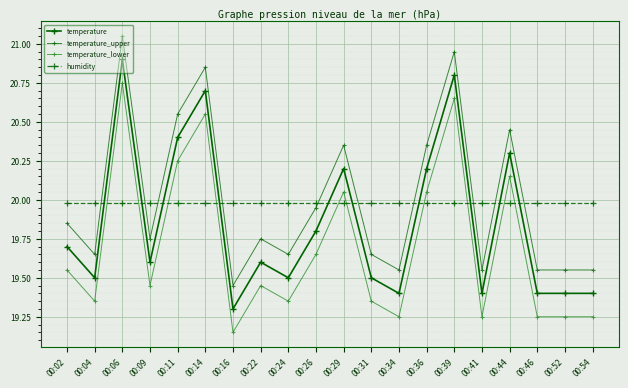

True or false: temperature_upper and temperature cross at least once.

False